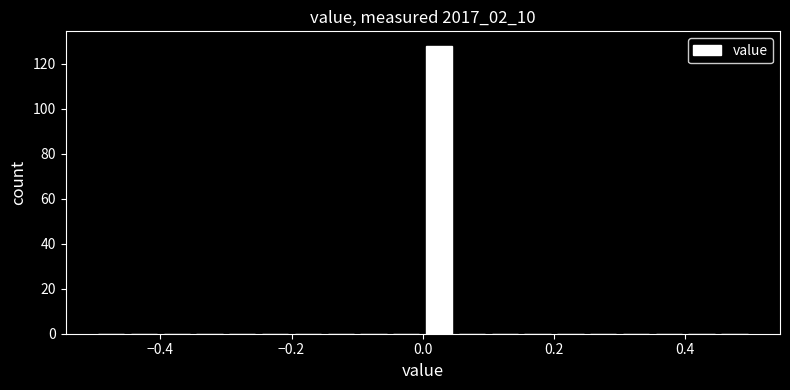

Around what value on the x-axis is the tallest bar? Give the approximate position of its centre, as read against the axis.

0.02